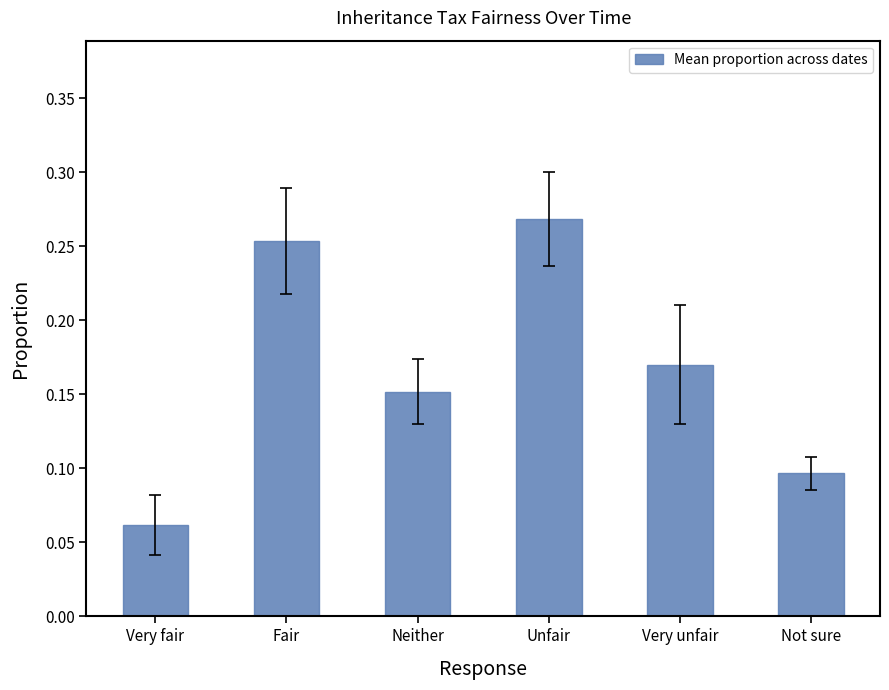

Where is the data nearest to the value 0?

Very fair